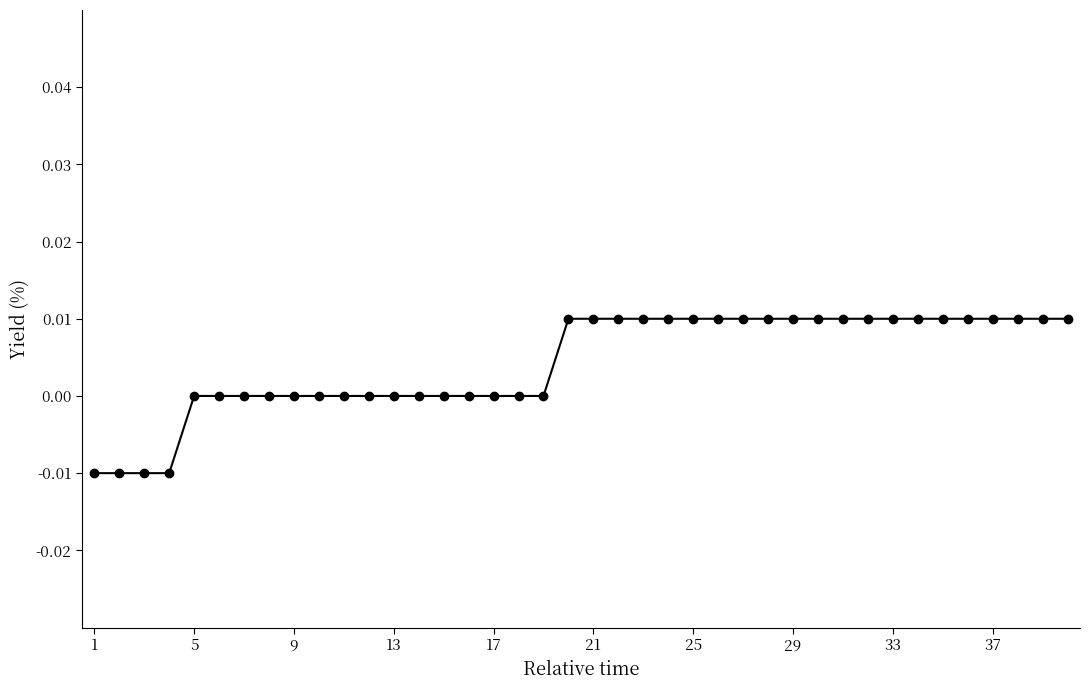

Count the number of categories in the chart.

40